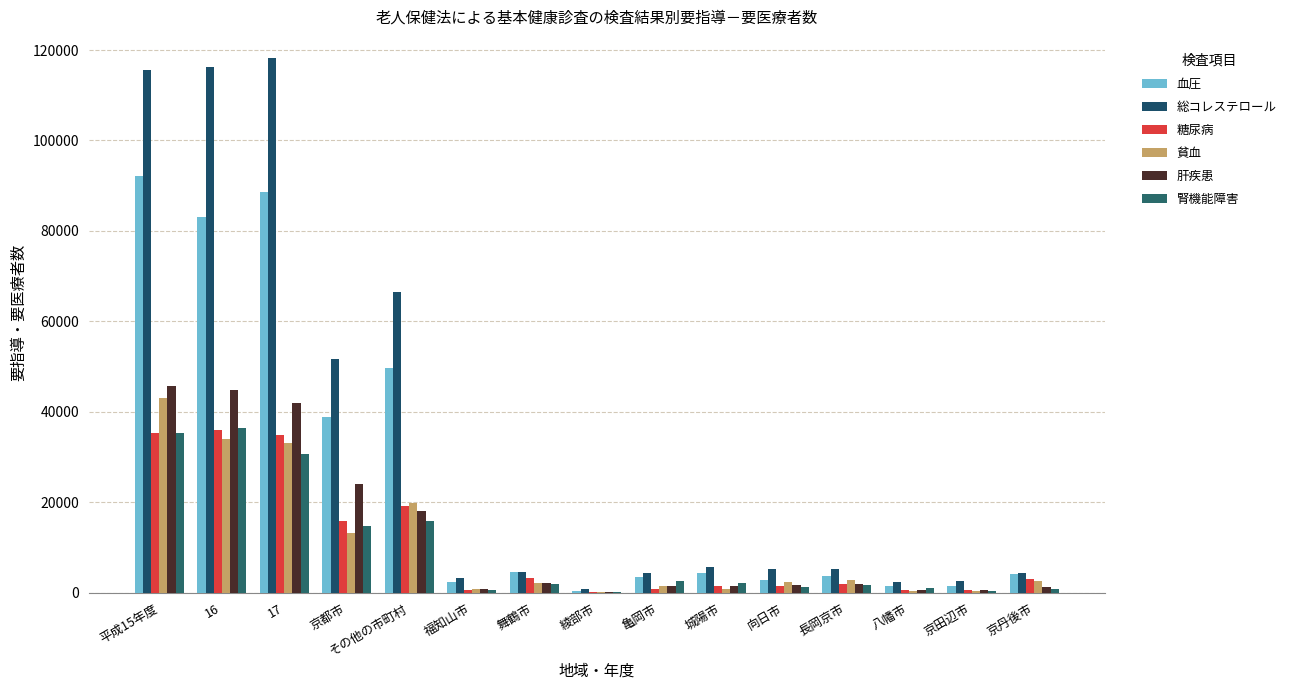

What is the spread (max minus min) of values at 向日市?

4029